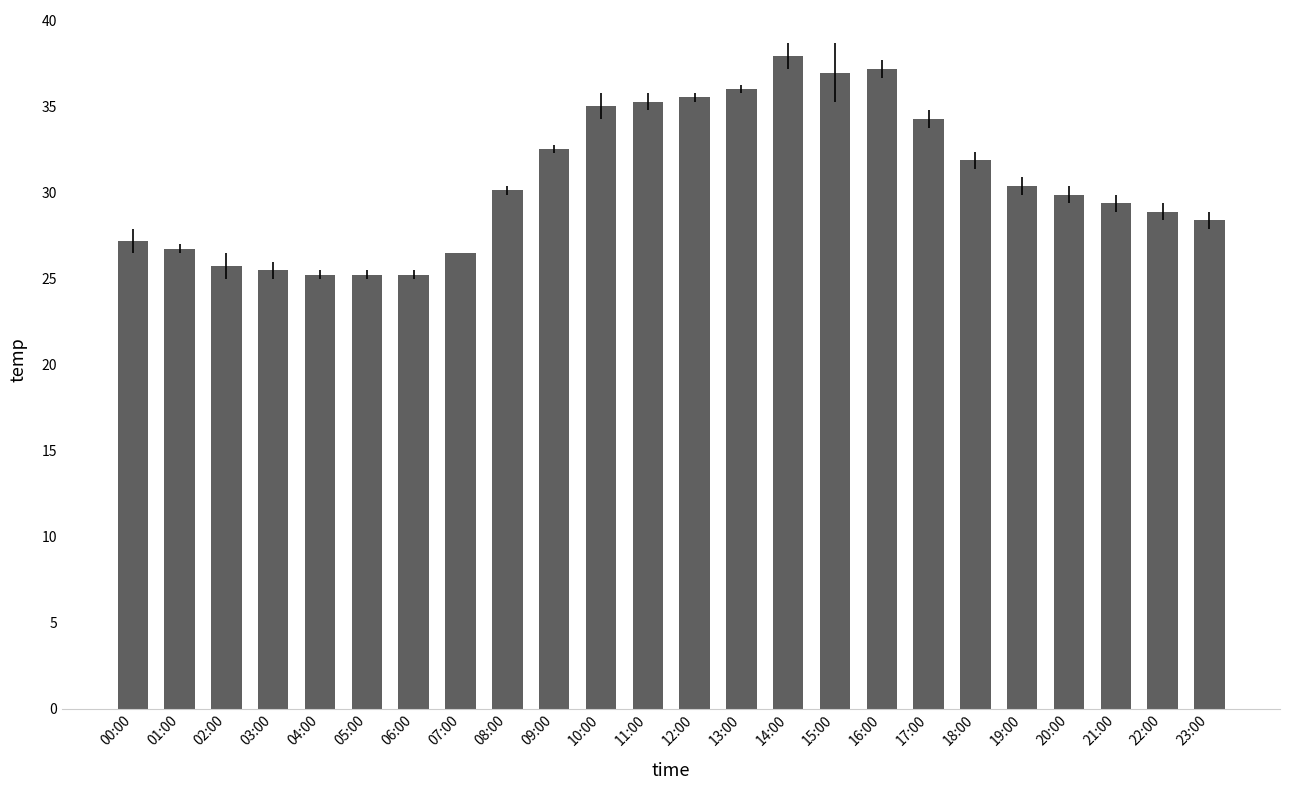

Count the number of categories in the chart.

24